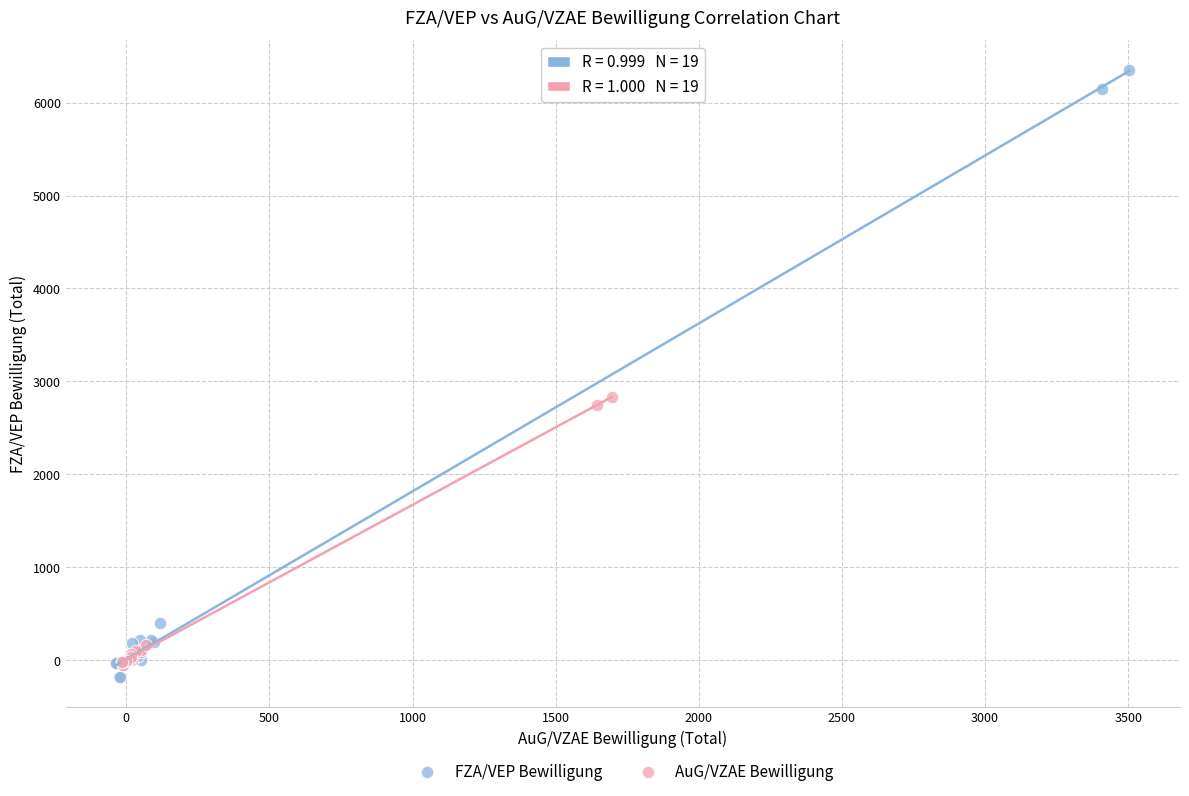

What are all the series names shown in the legend?

FZA/VEP Bewilligung, AuG/VZAE Bewilligung